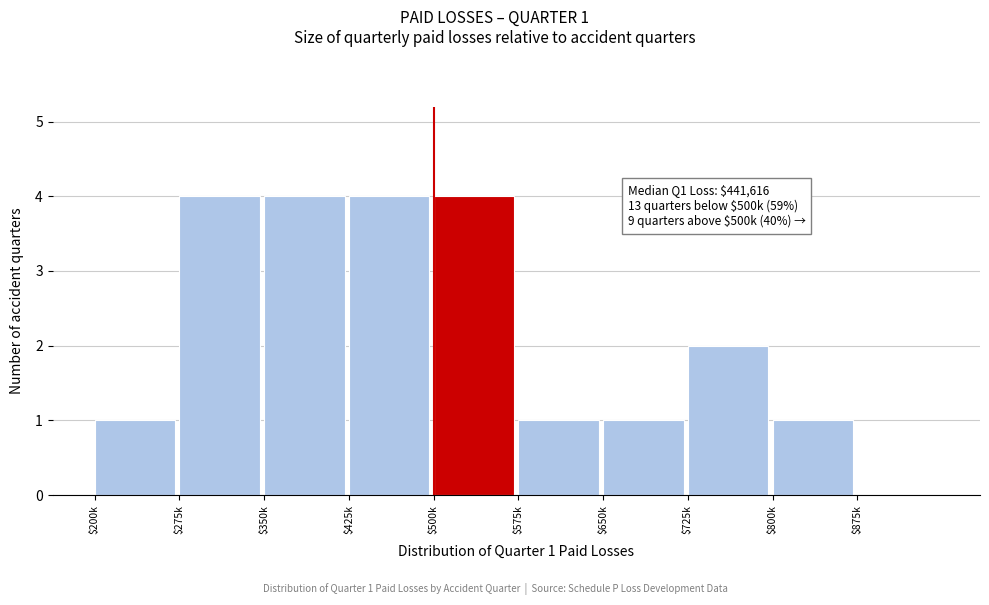

What is the sum of all values?

22